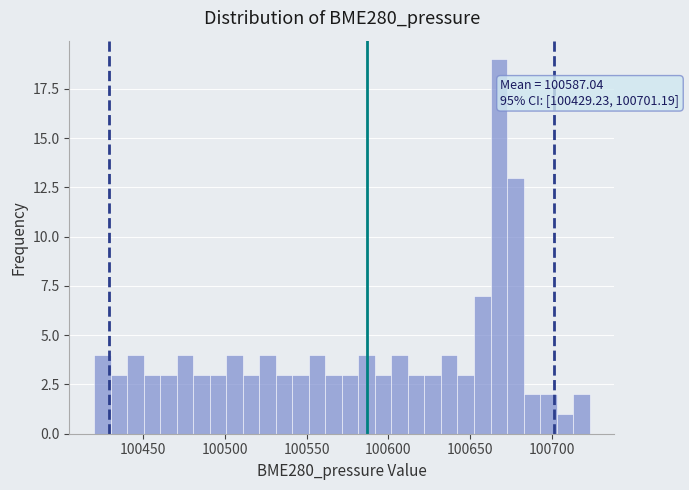

Around what value on the x-axis is the tallest bar? Give the approximate position of its centre, as read against the axis.

100670